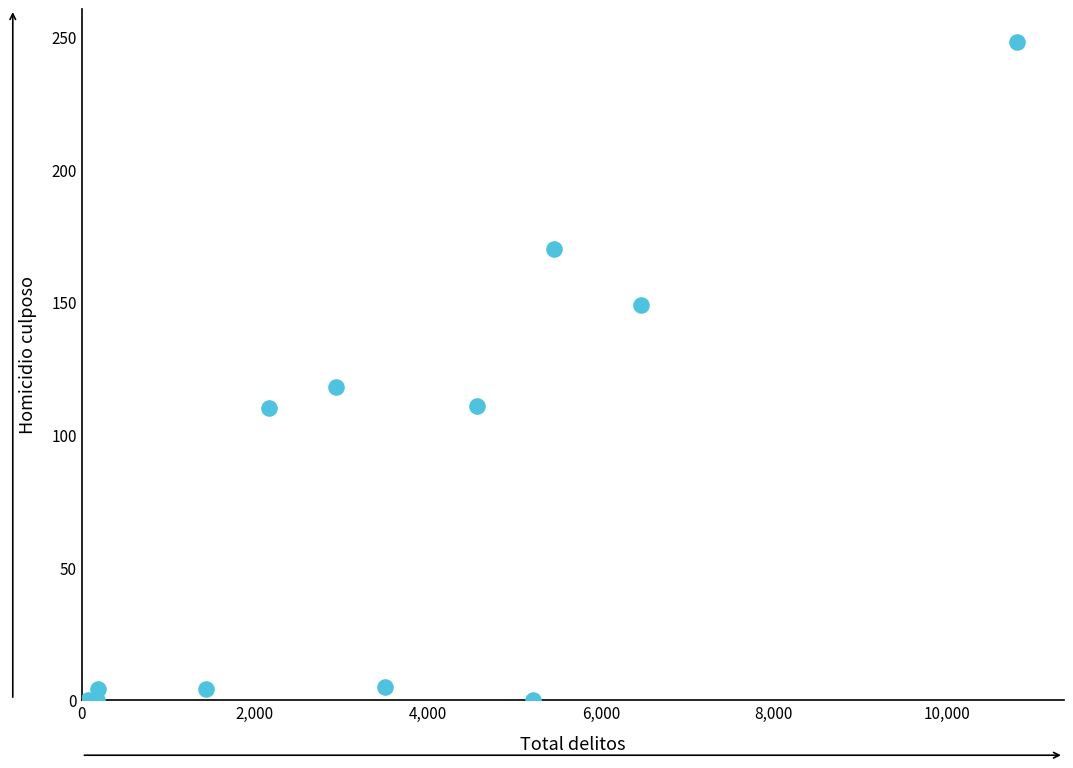

What Y value in the scatter plot is closest to 124?

118